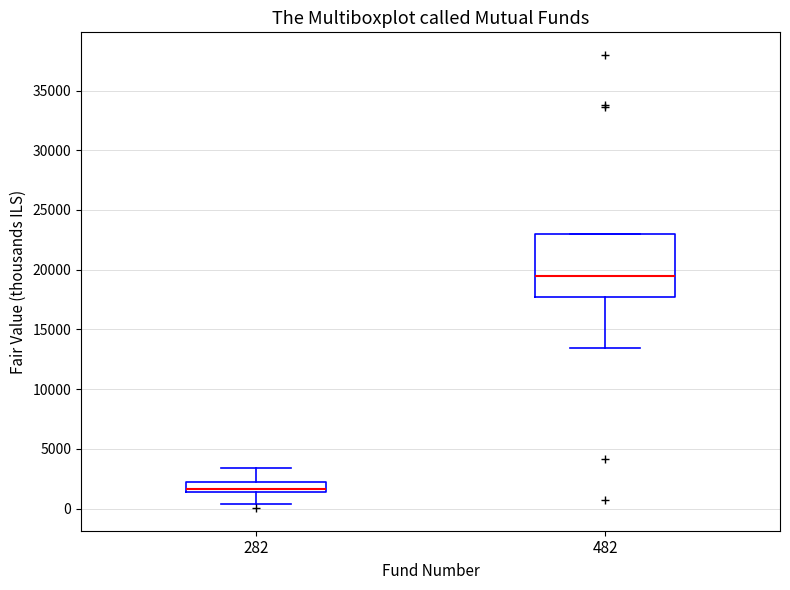

Where is the lower edge of the box at x = 482 on the y-axis? The values are not printed on the chart, so give them approximately, as read against the axis.

17500